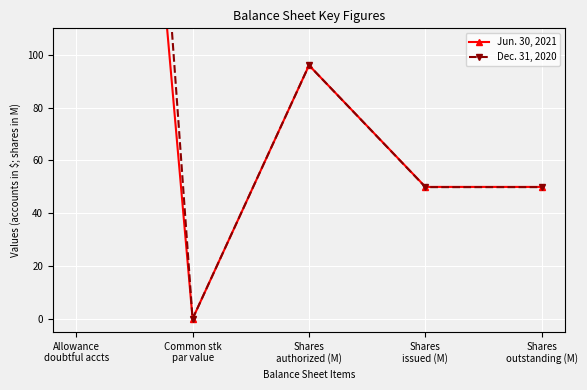

In Dec. 31, 2020, how many points are lower than both neighbors (excluding endpoints)?

1